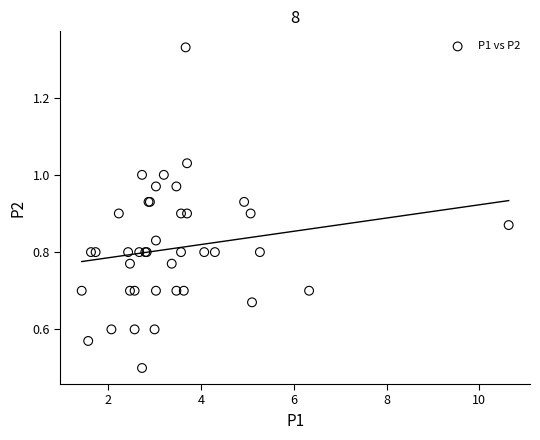

What Y value in the scatter plot is closest to 0?

0.5